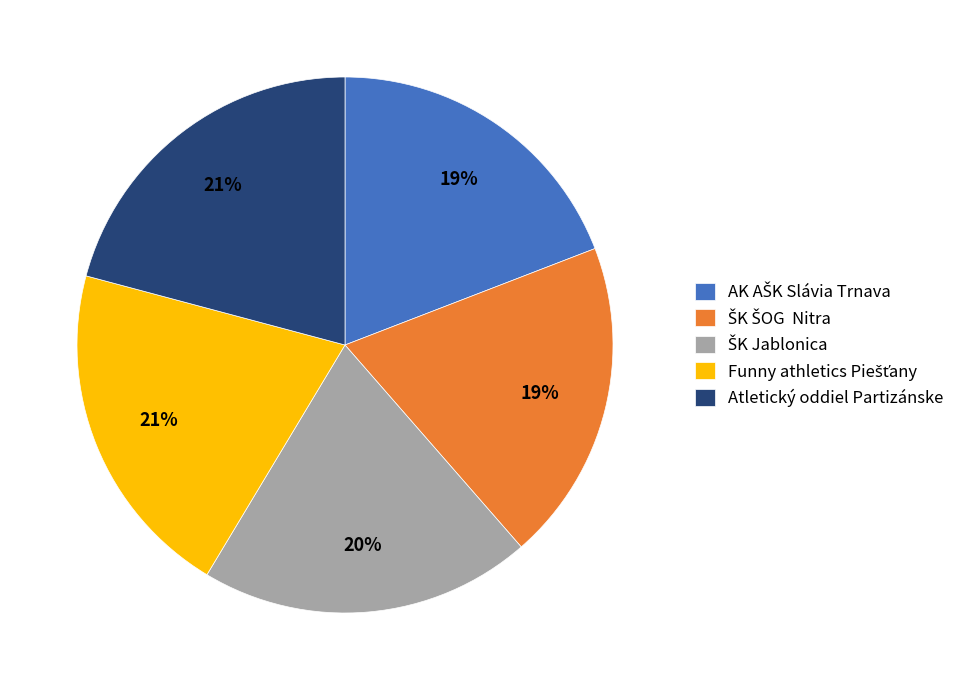

Does any single category account for the majority?

No